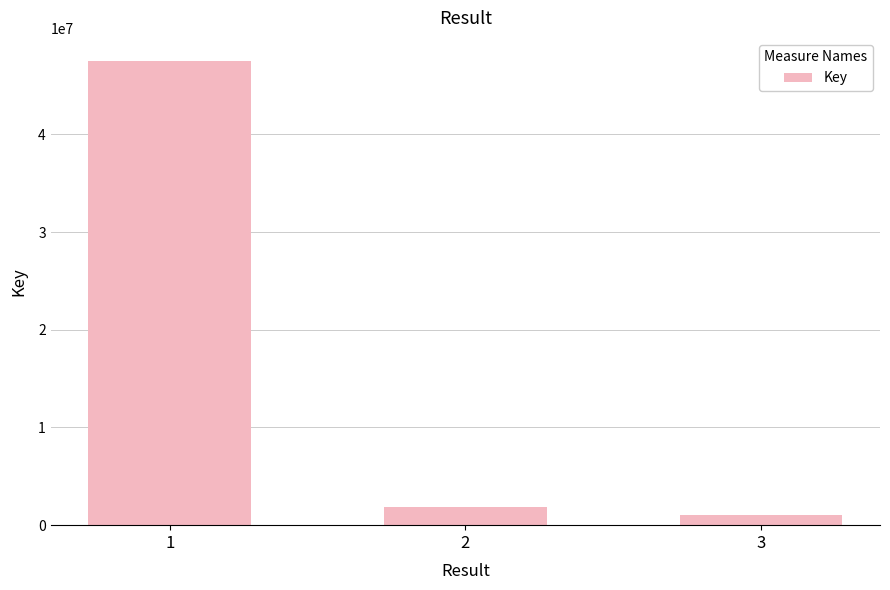

Between 2 and 3, which is larger?

2